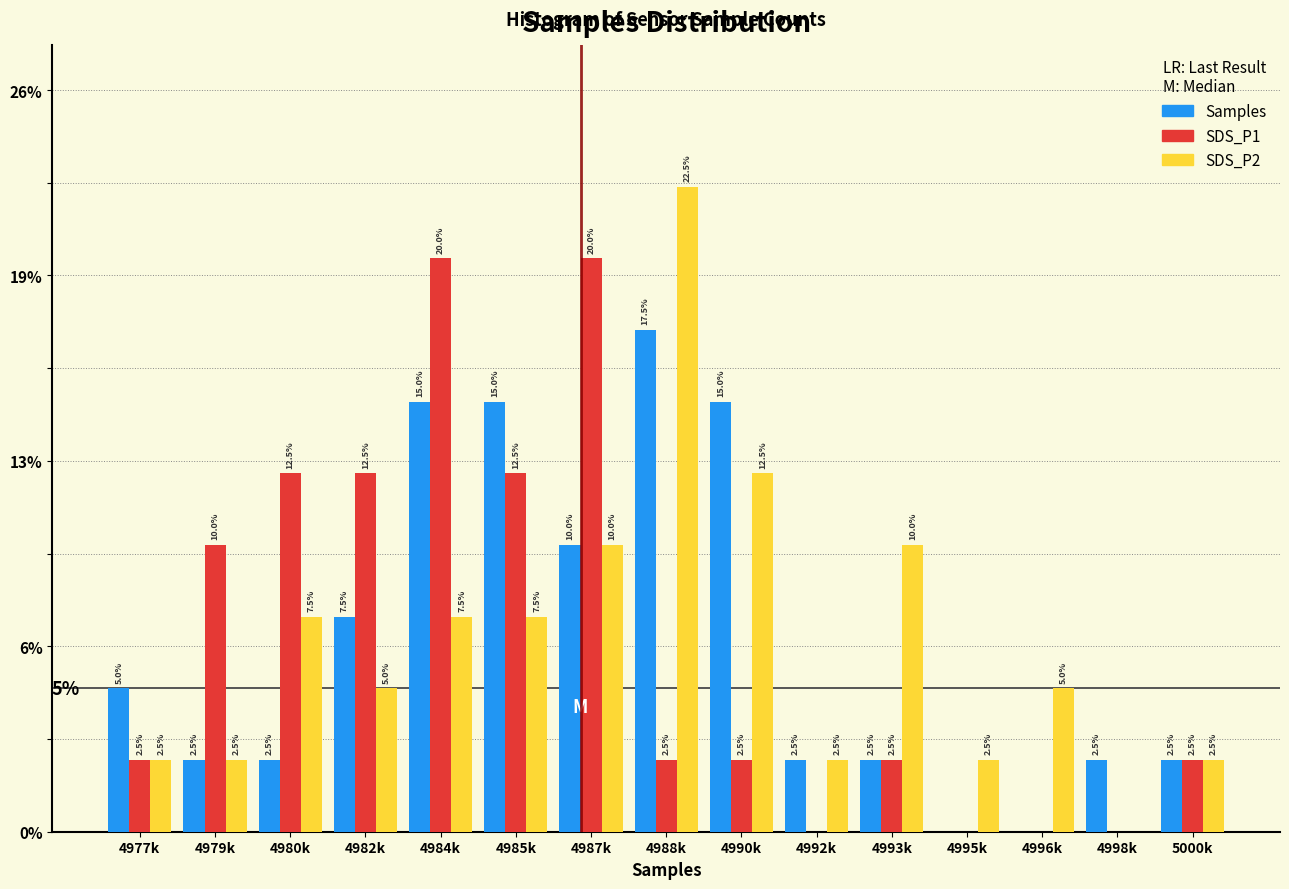

Does the chart contain stacked bars?

No